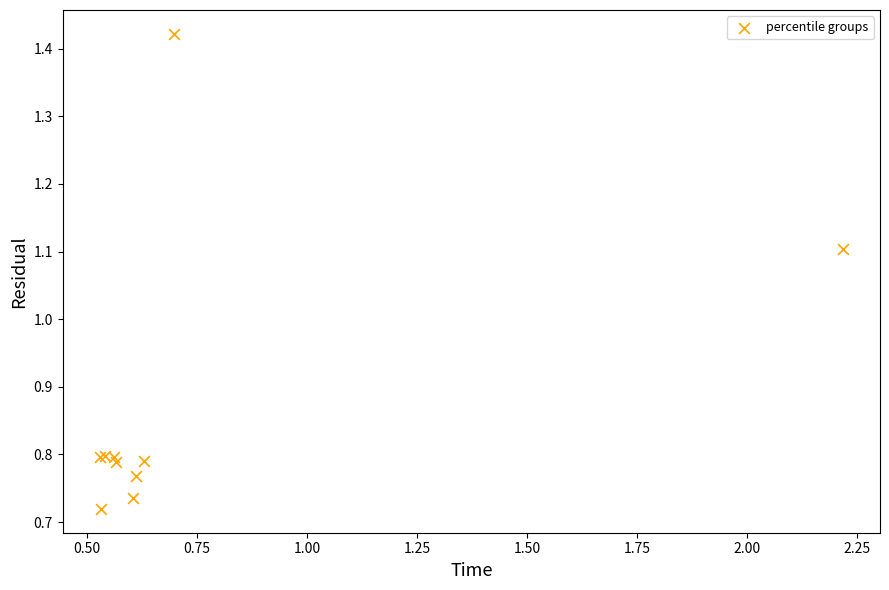

What Y value in the scatter plot is closest to 1?

1.1